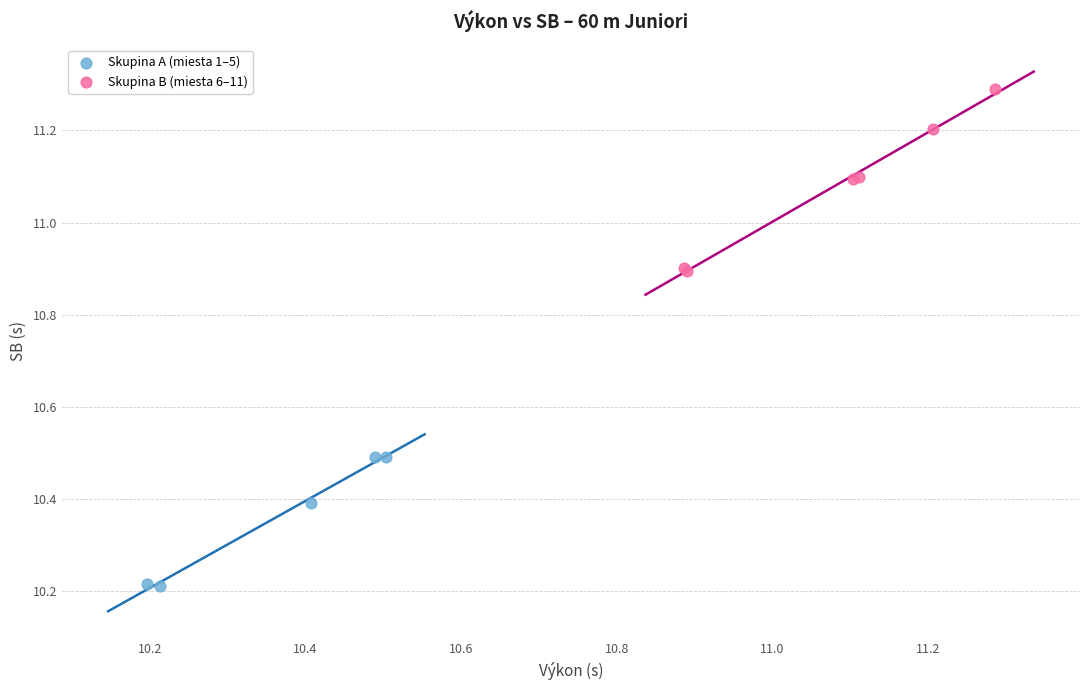

Which series has the widest spread of Y values?

Skupina B (miesta 6–11)